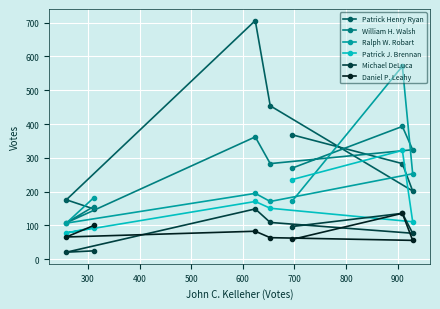

Which series has the widest spread of values?

Patrick Henry Ryan